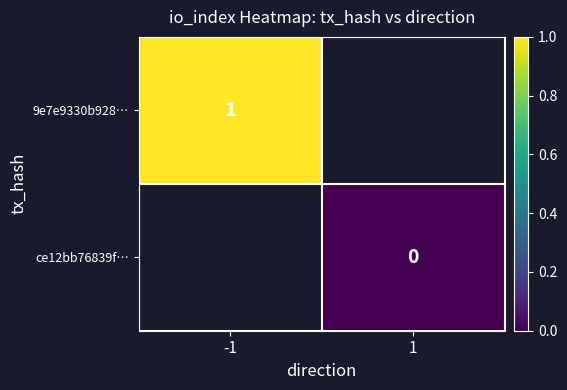

Is the value of 9e7e9330b928… at 1 greater than the value of ce12bb76839f… at -1?

No